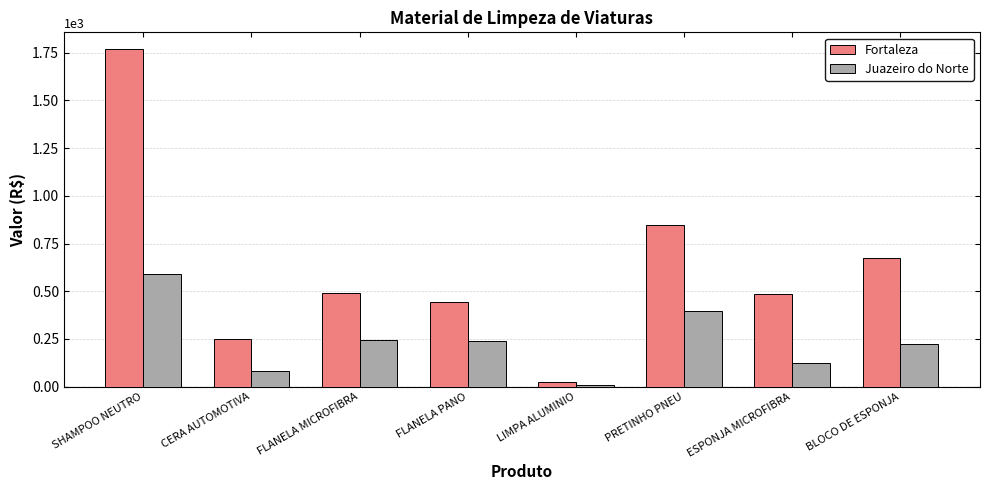

What is the label of the 1st bar from the right?

BLOCO DE ESPONJA